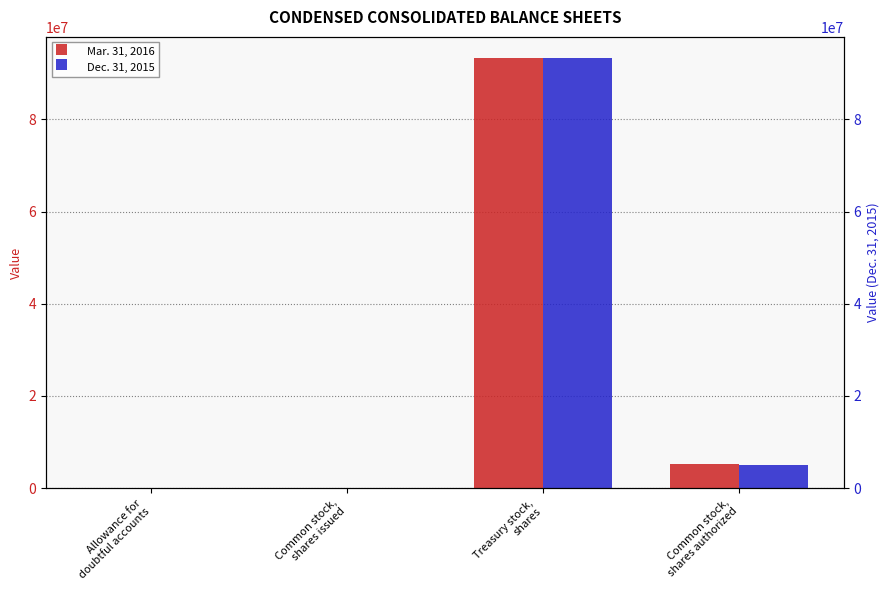

At which category is the sum across all series the highest?

Treasury stock,
shares